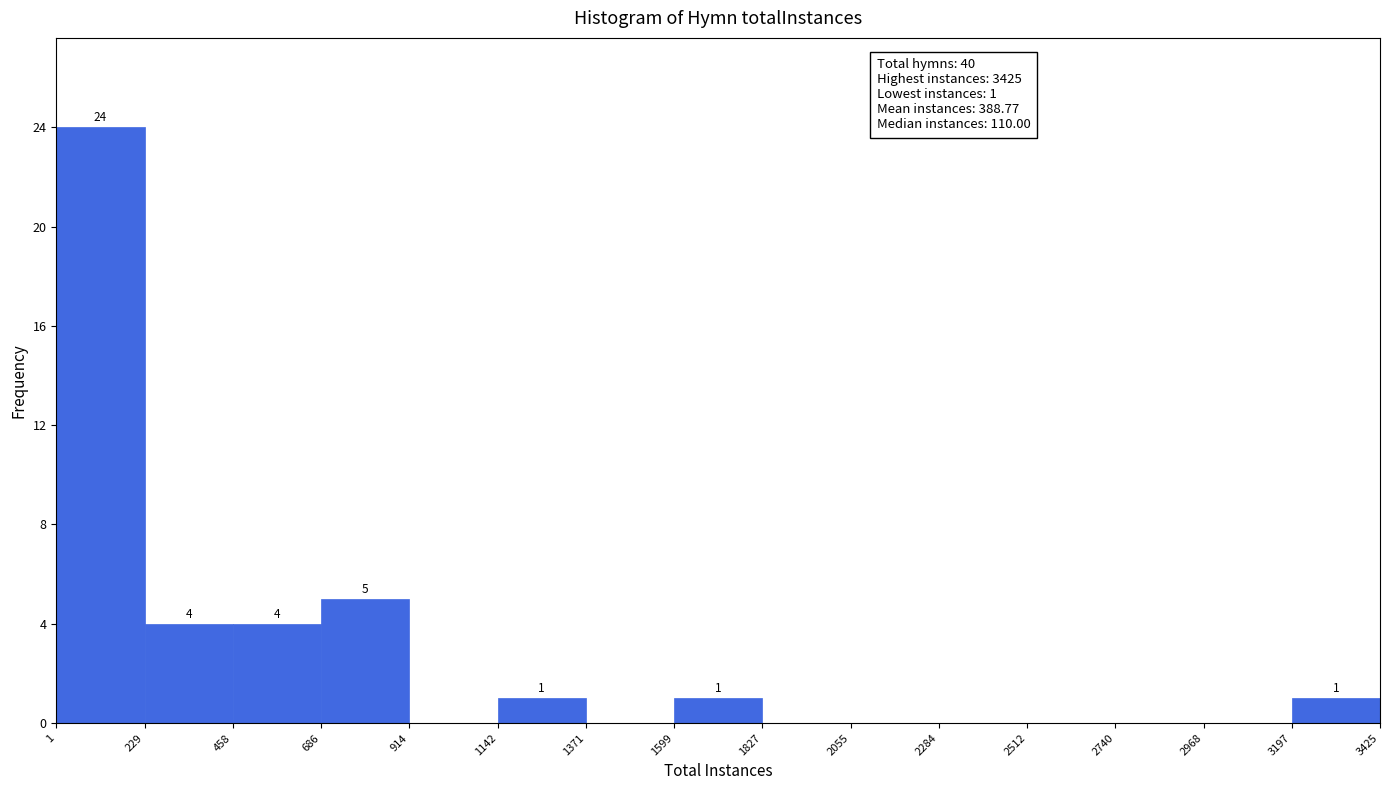

Which range on the x-axis has the tallest bar?

1 to 229